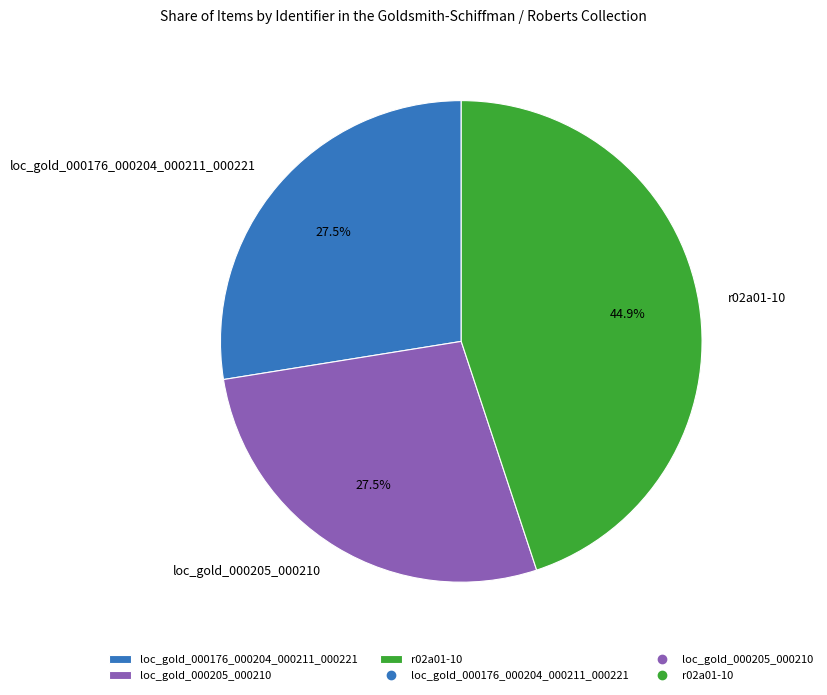

To the nearest percent, what is the difference between the largest and smallest slice percentages?

17%